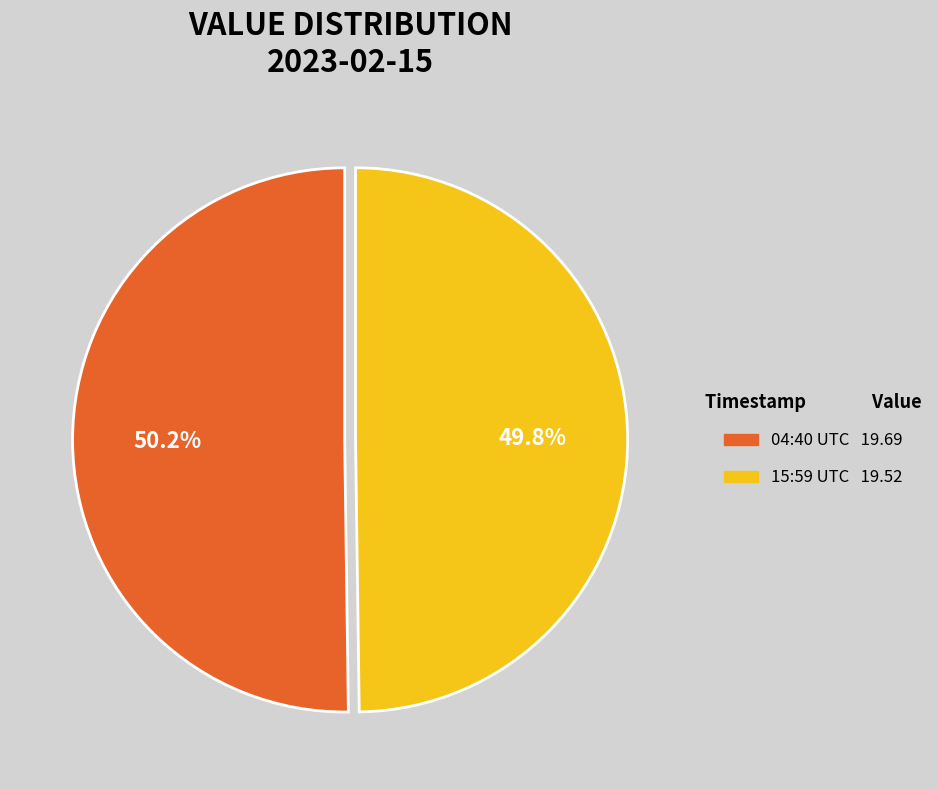

Does any single category account for the majority?

Yes